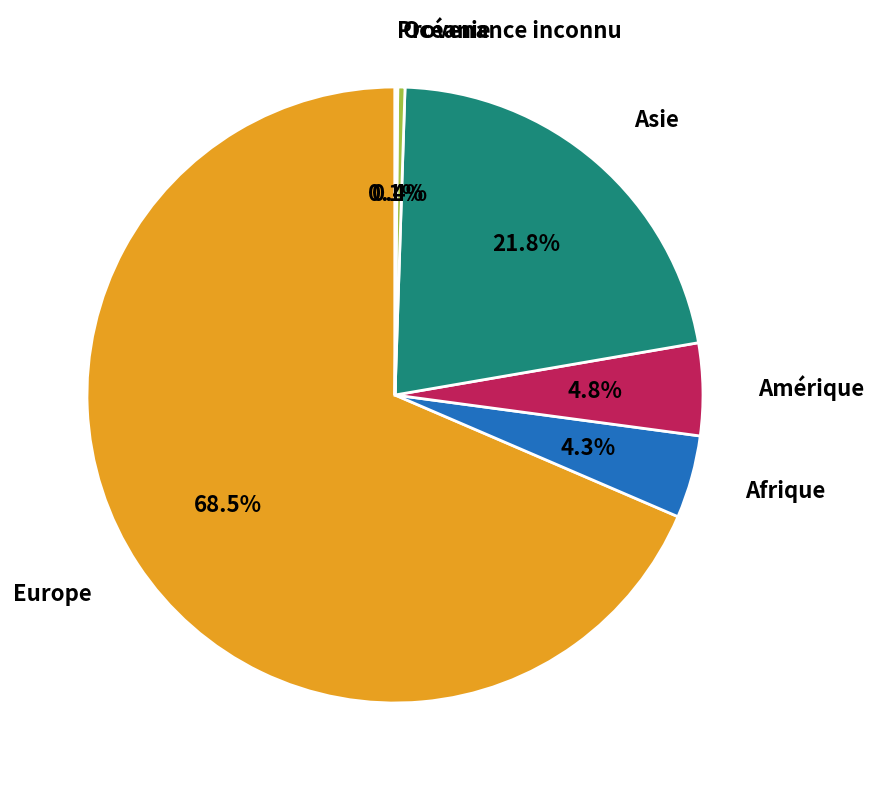

To the nearest percent, what is the difference between the largest and smallest slice percentages?

68%